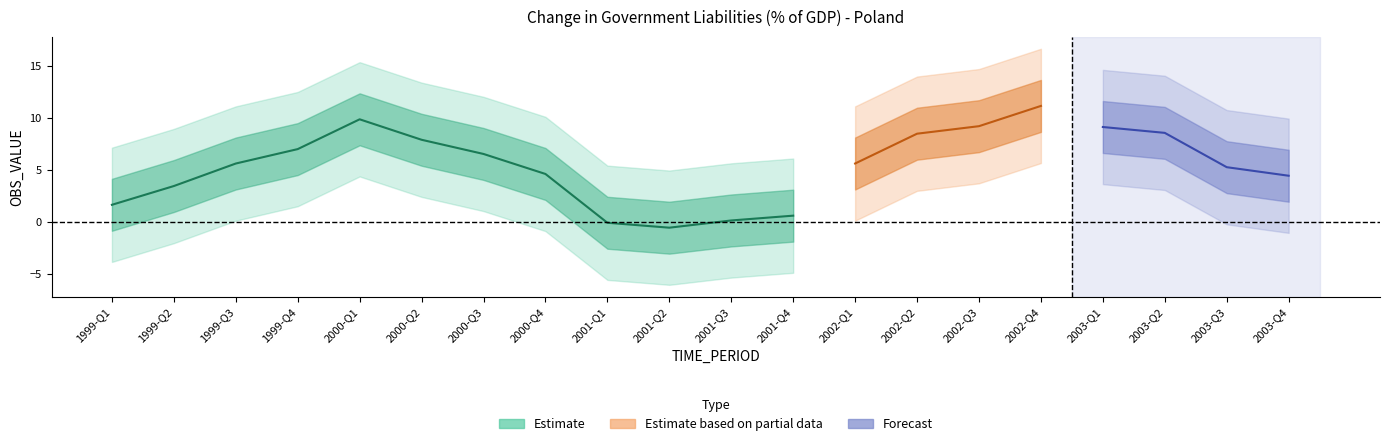

Rank the categories by value from lowest to highest.

2001-Q2, 2001-Q1, 2001-Q3, 2001-Q4, 1999-Q1, 1999-Q2, 2003-Q4, 2000-Q4, 2003-Q3, 1999-Q3, 2002-Q1, 2000-Q3, 1999-Q4, 2000-Q2, 2002-Q2, 2003-Q2, 2003-Q1, 2002-Q3, 2000-Q1, 2002-Q4